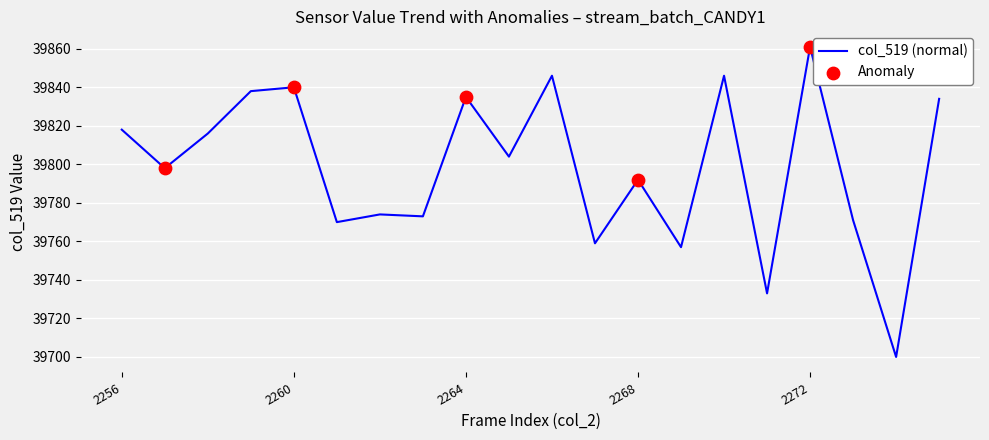

What is the difference between the maximum and minimum values?

161